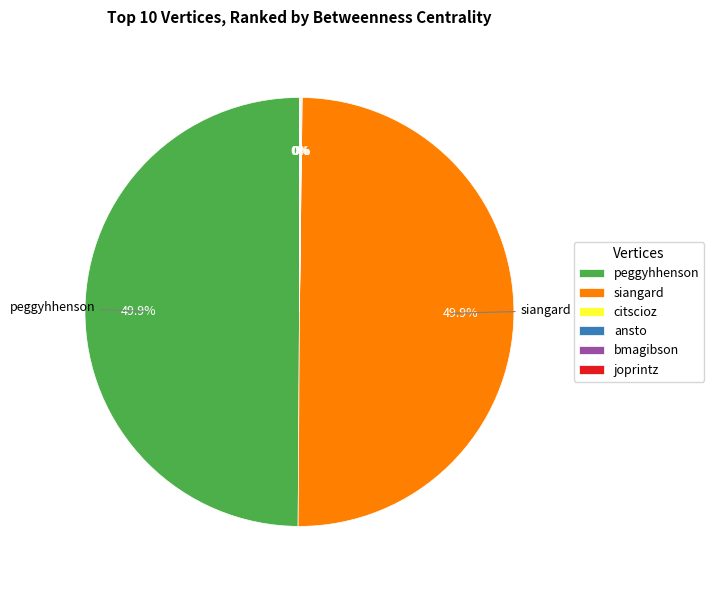

Does peggyhhenson represent more than half of the total?

No